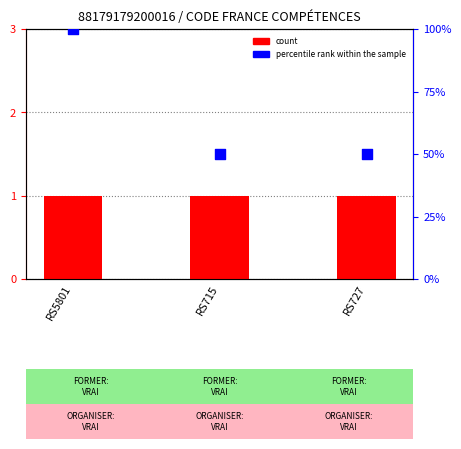

Which series reaches the minimum Y coordinate?

count